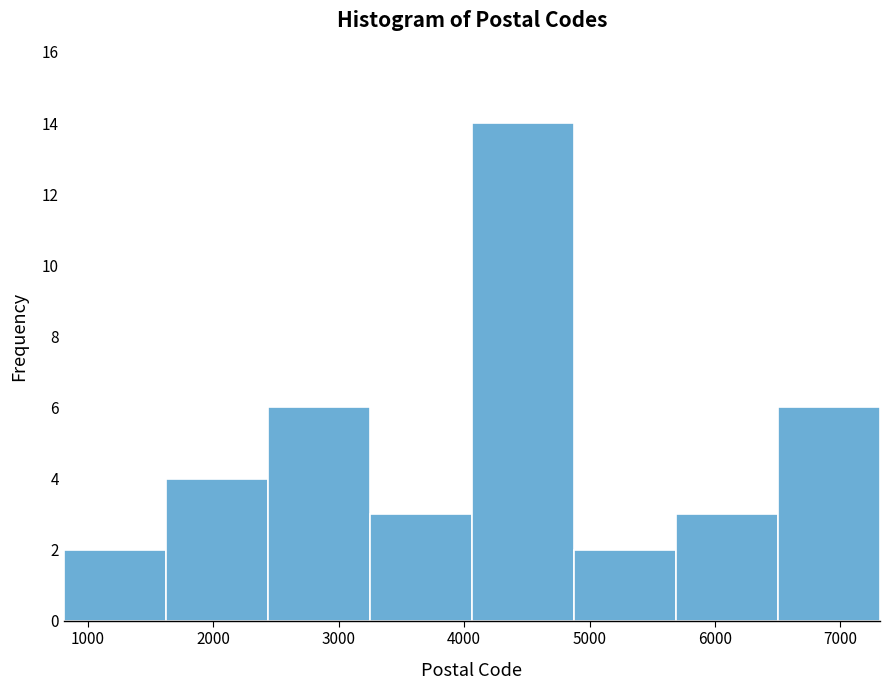

Reading left to right, transcribe this chart: for each bar, give the range it covers on the x-axis and its height. Neither the bar edges nor the heights are printed on the chart, so give them approximately, as read against the axes.

800 to 1600: 2
1600 to 2400: 4
2400 to 3200: 6
3200 to 4100: 3
4100 to 4900: 14
4900 to 5700: 2
5700 to 6500: 3
6500 to 7300: 6